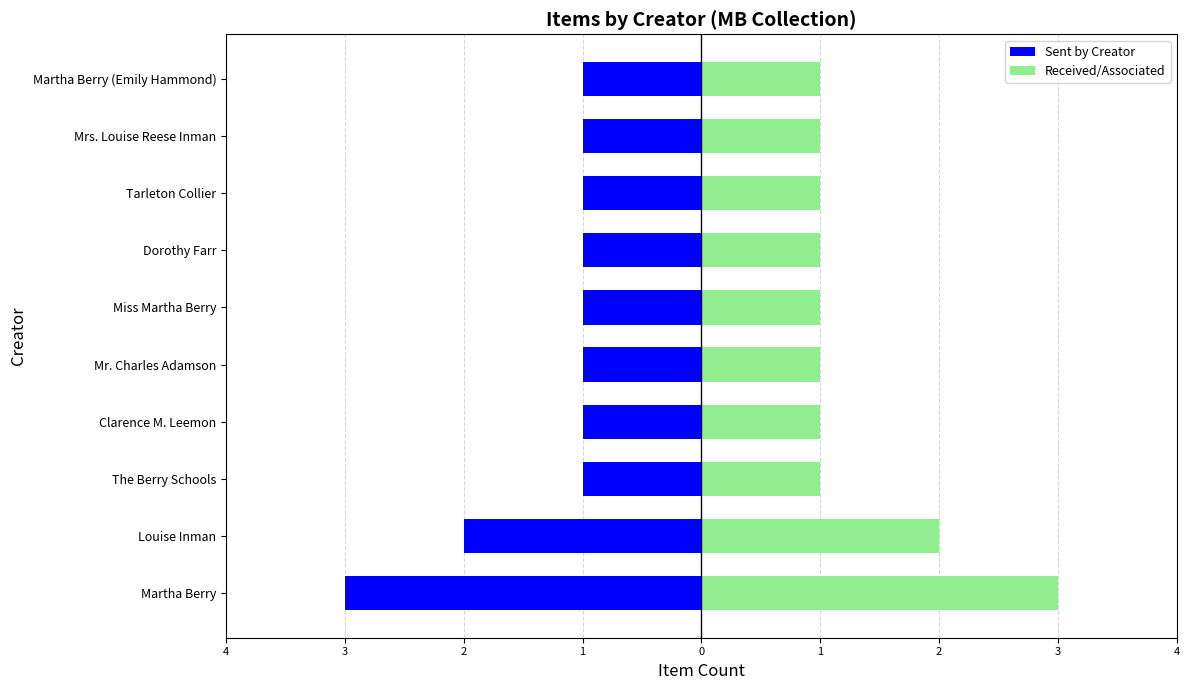

Which series has the widest spread of values?

Sent by Creator